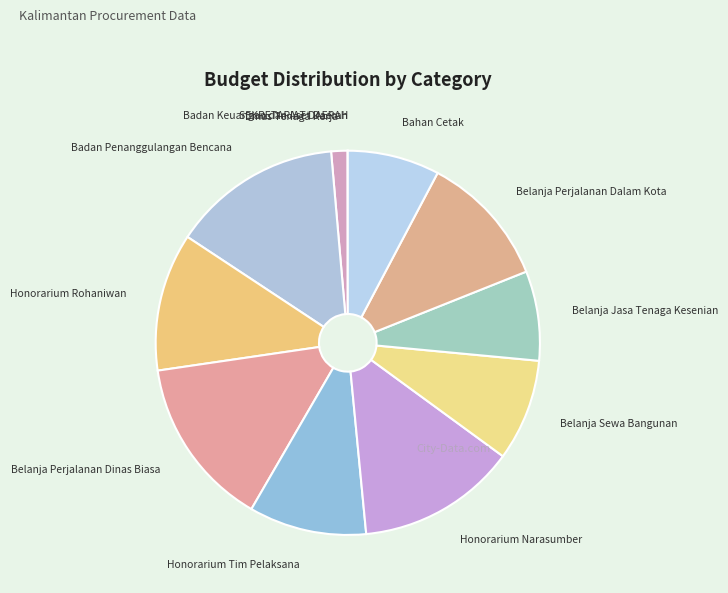

Is the sum of Belanja Perjalanan Dalam Kota and Honorarium Rohaniwan greater than half?

No